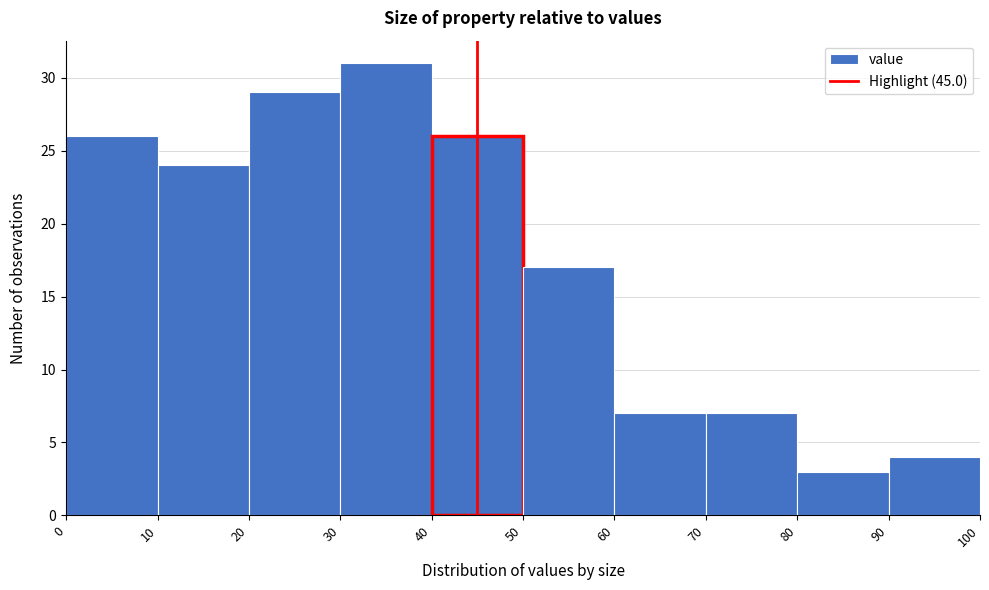

Reading left to right, transcribe this chart: for each bar, give the range it covers on the x-axis and its height. The values are not printed on the chart, so give them approximately, as read against the axis.

0 to 10: 26
10 to 20: 24
20 to 30: 29
30 to 40: 31
40 to 50: 26
50 to 60: 17
60 to 70: 7
70 to 80: 7
80 to 90: 3
90 to 100: 4